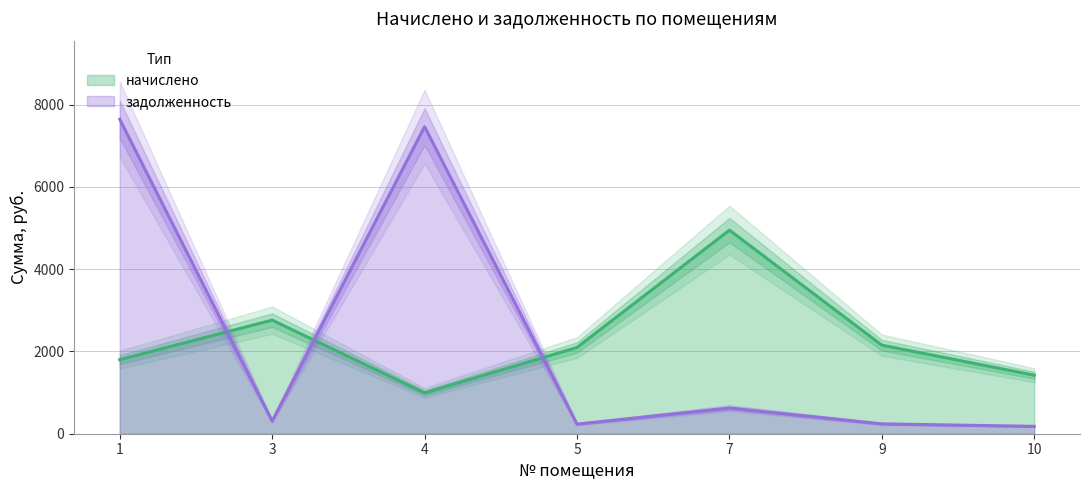

What is the value of the начислено point at the 3rd from the left?

992.7